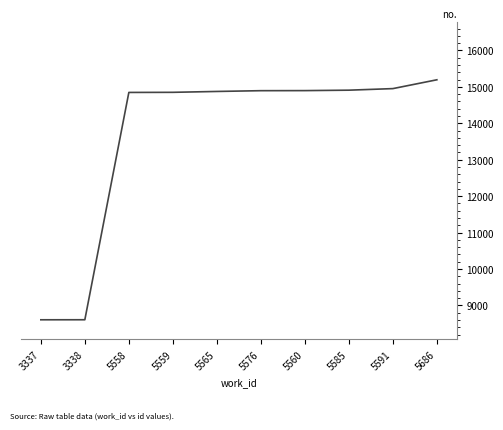

What is the difference between the maximum and minimum values?

6586